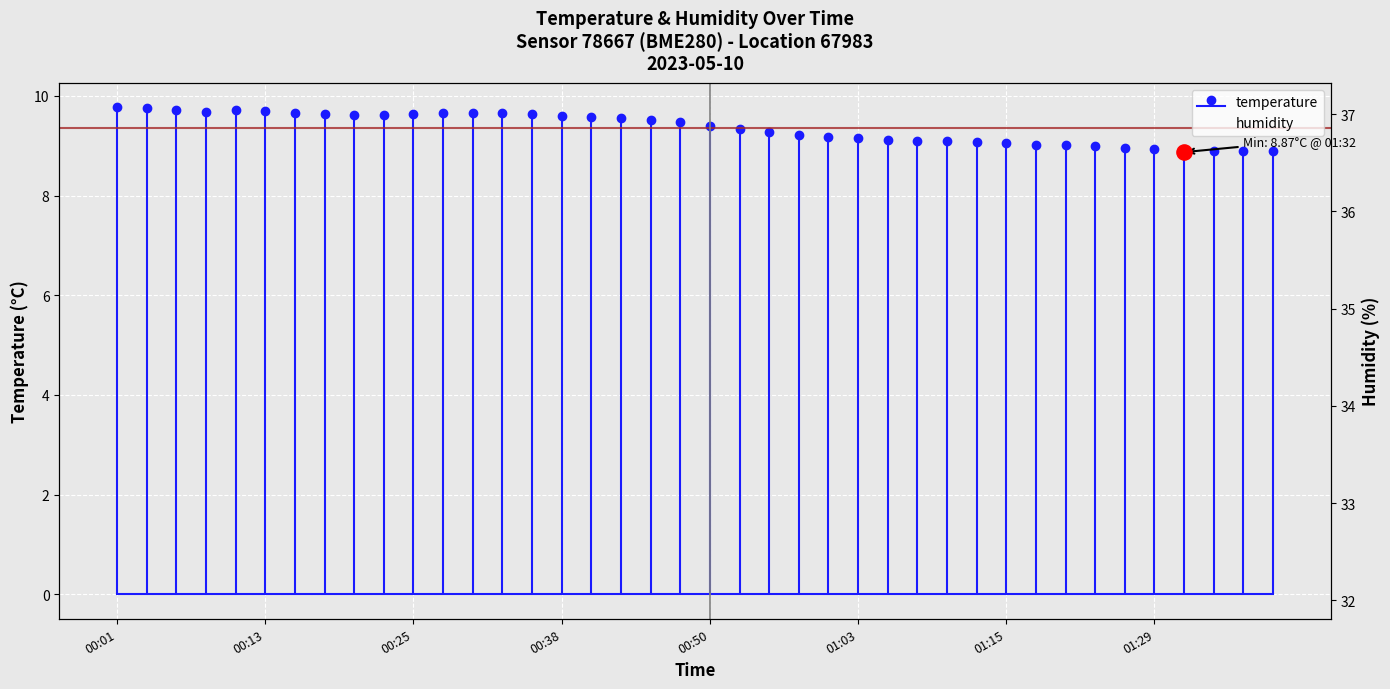

Between 37 and 13, which is larger?

37